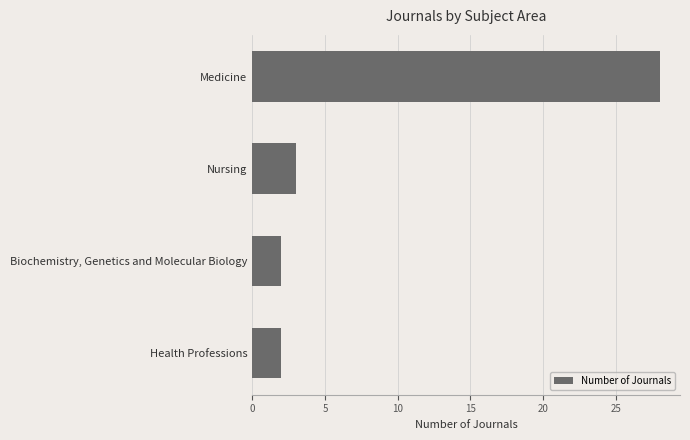

Approximately how many times larger is the value at Medicine compared to Health Professions?

14.0